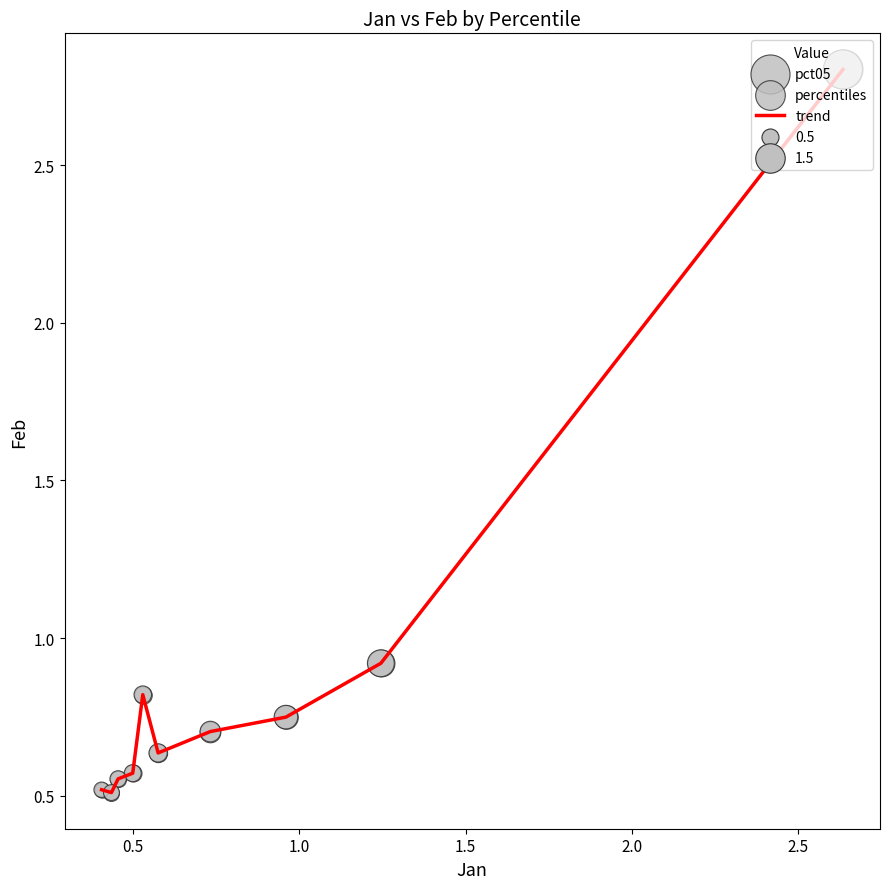

What is the difference between the maximum and minimum values?

2.3